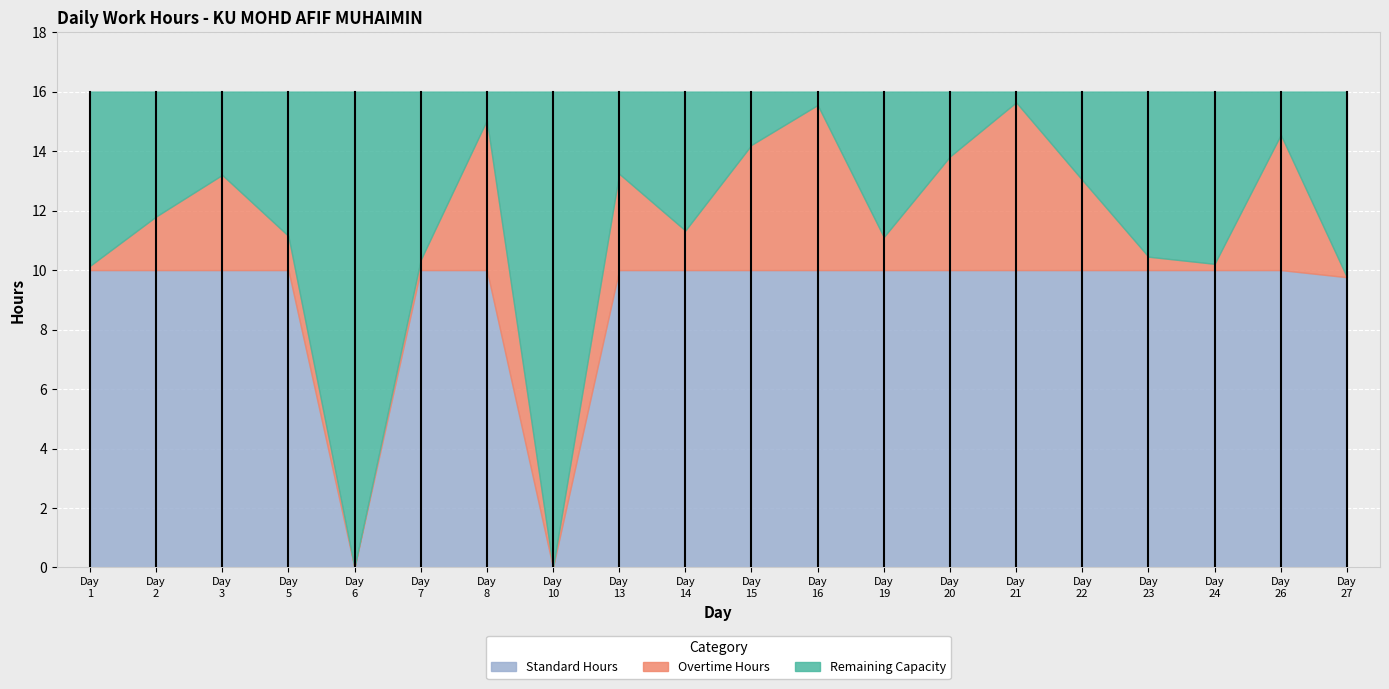

True or false: Low has a value of 6.5 at 16.

False